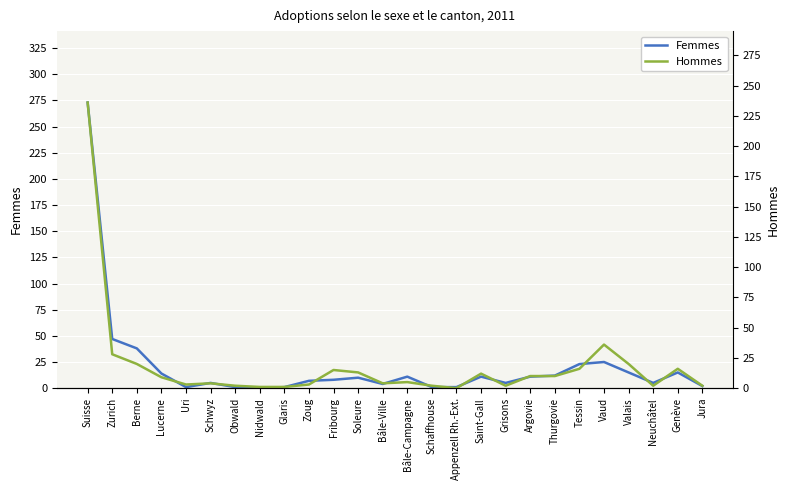

Where do Hommes and Femmes first cross each other?

Lucerne and Uri